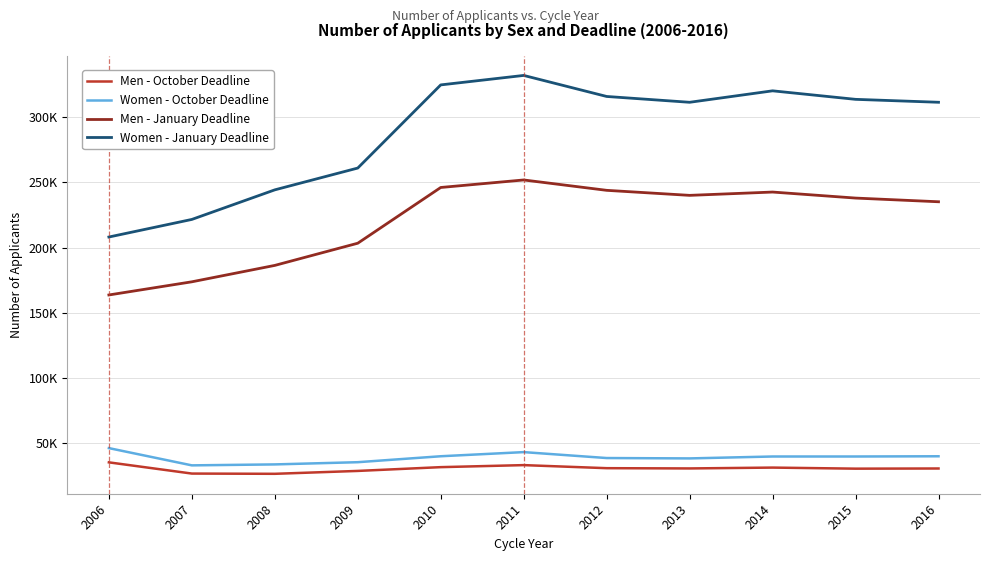

Is it true that Women - October Deadline equals 40115 at 2010?

True